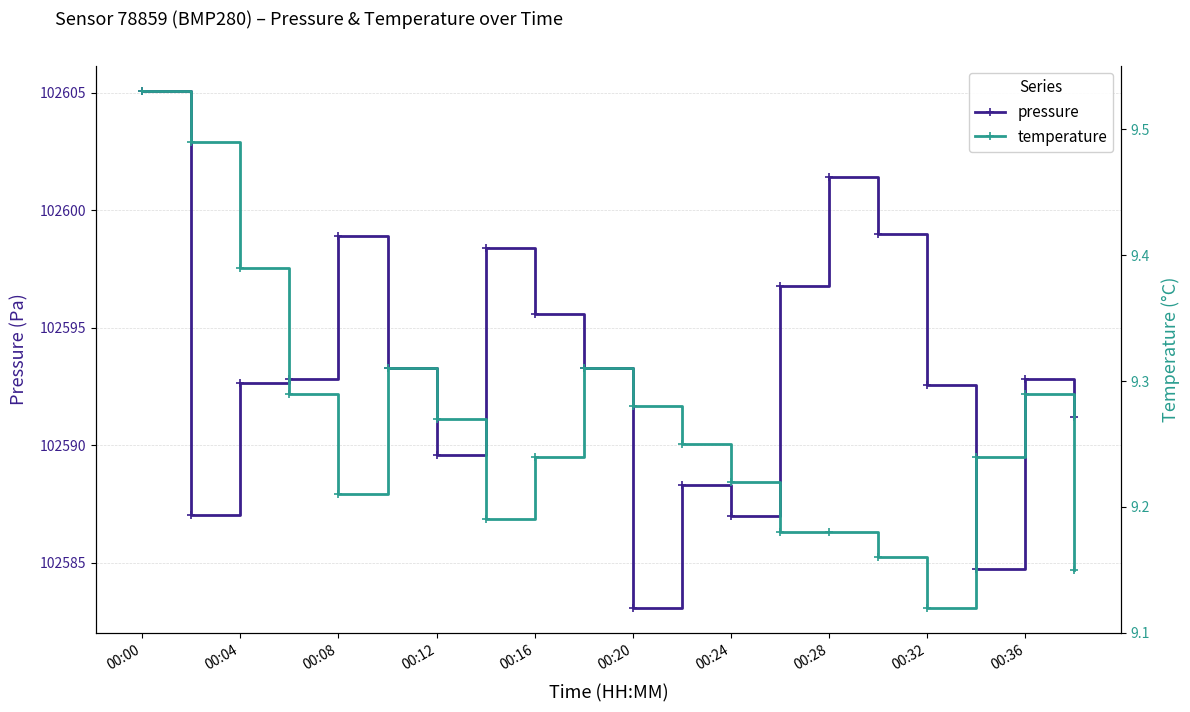

Which series has the largest total across all categories?

pressure